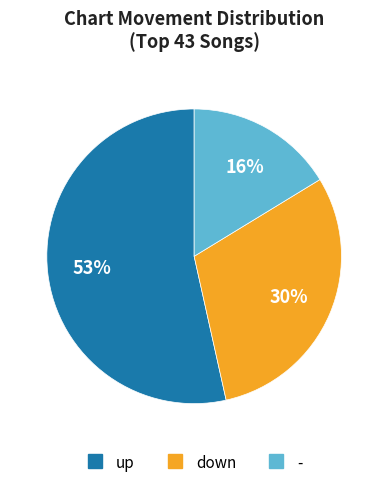

Between down and up, which is larger?

up